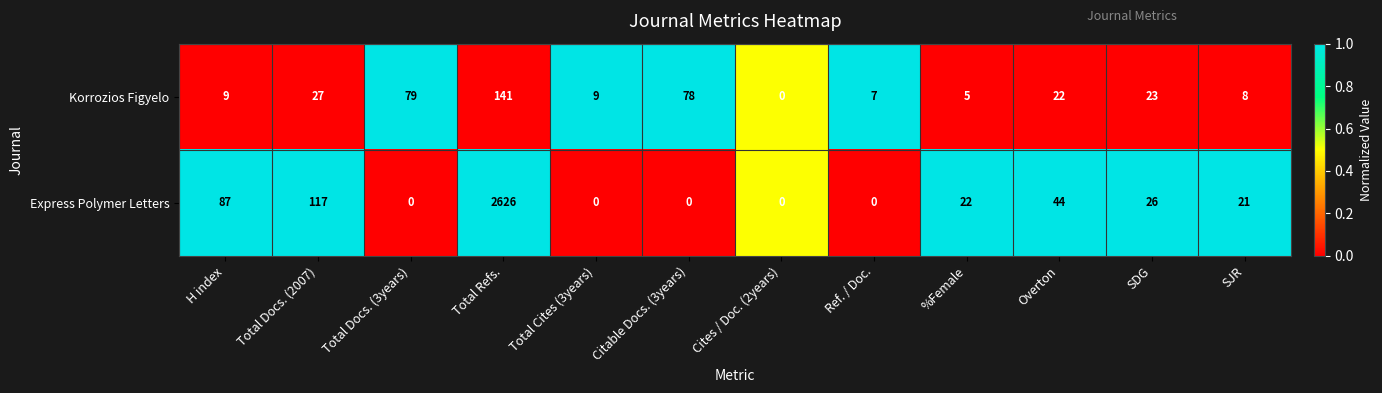

What is the difference between the highest and lowest values at Total Refs.?

2485